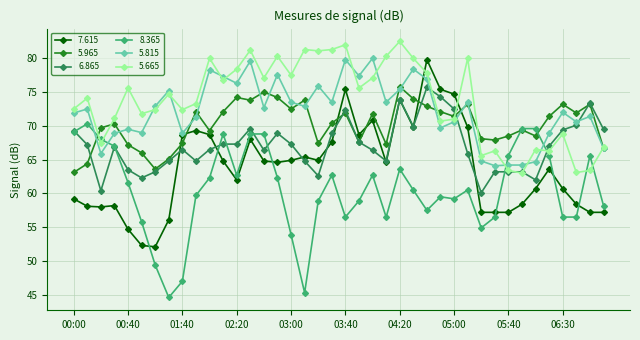

What is the value of the 5.815 point at the 14th from the left?

79.6